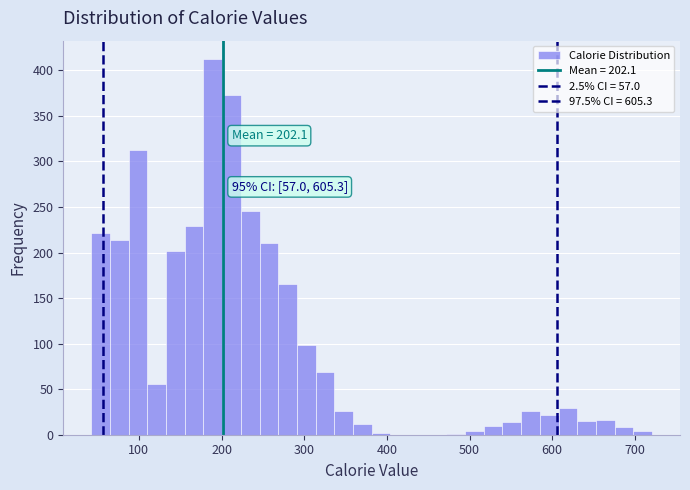

Read against the x-axis, roughly where is the centre of the tallest bar?

190